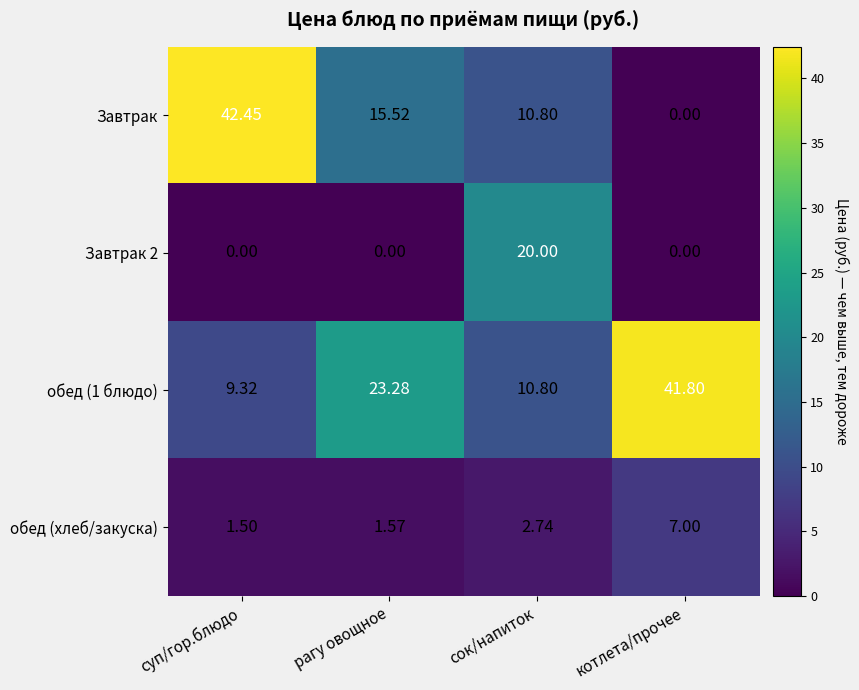

Is the value of обед (хлеб/закуска) at котлета/прочее greater than the value of Завтрак at котлета/прочее?

Yes